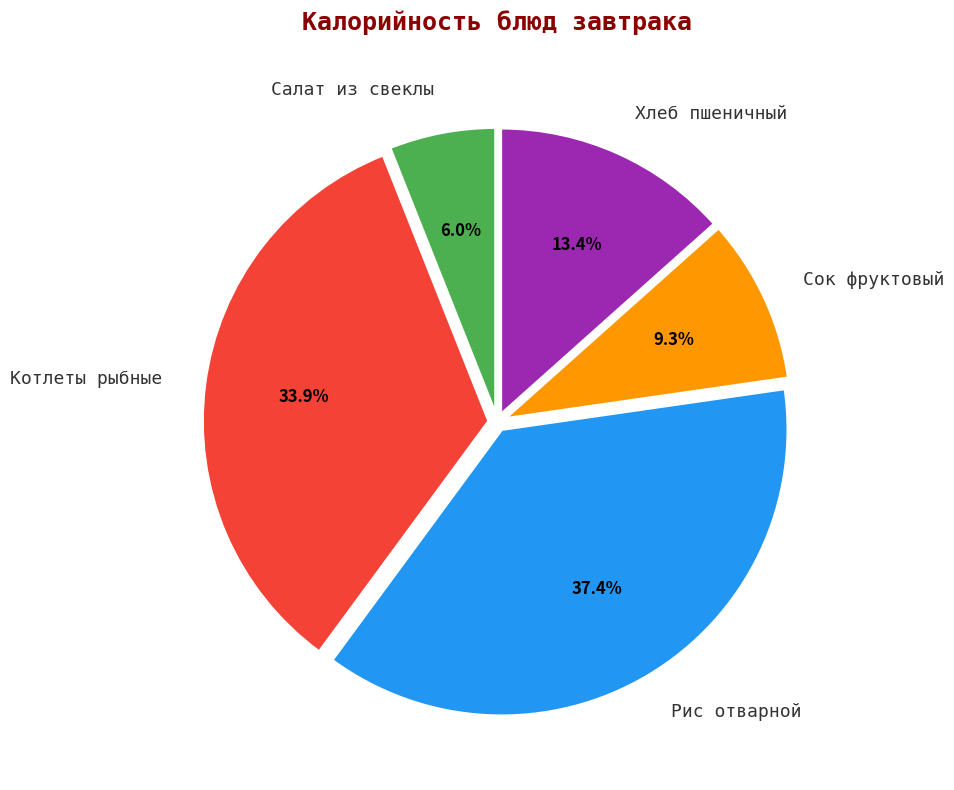

To the nearest percent, what is the average slice percentage?

20%